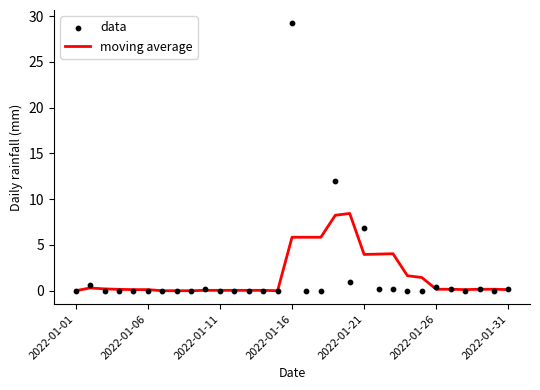

What is the total value across all series at 2022-01-16?

35.0